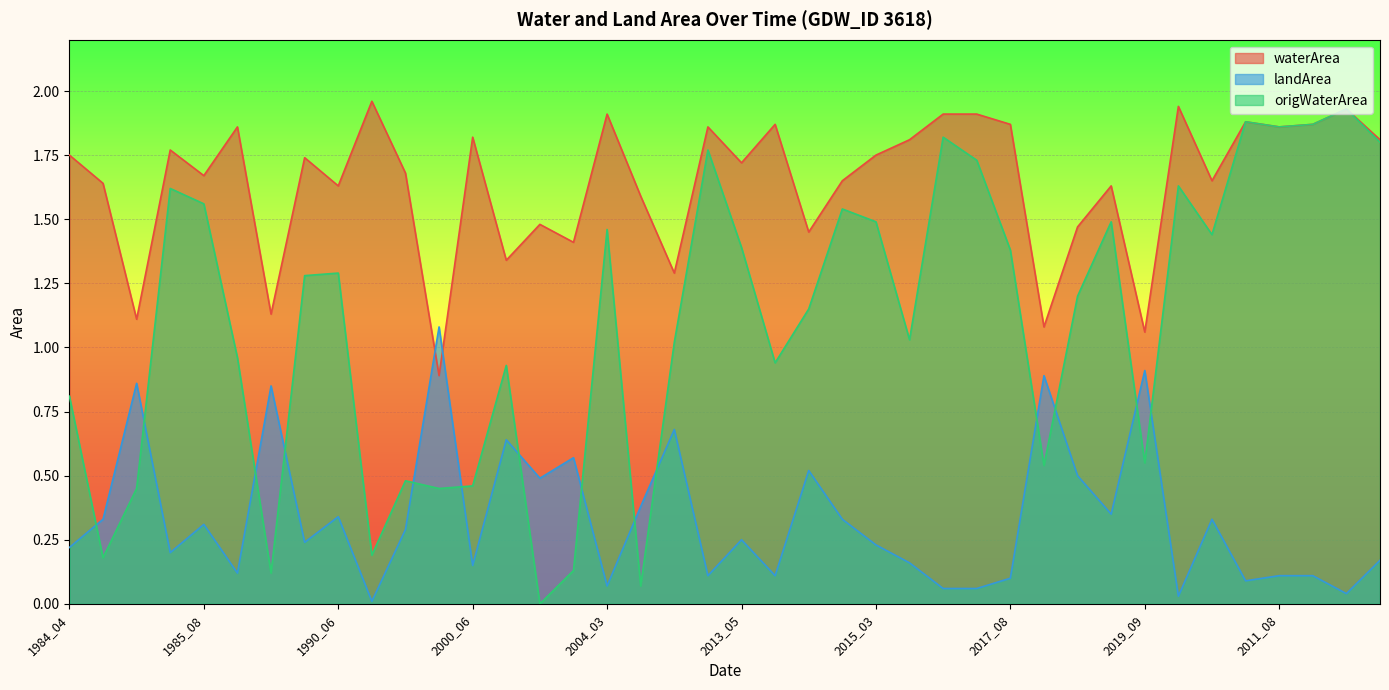

What is the label of the 13th point from the right?

2017_03